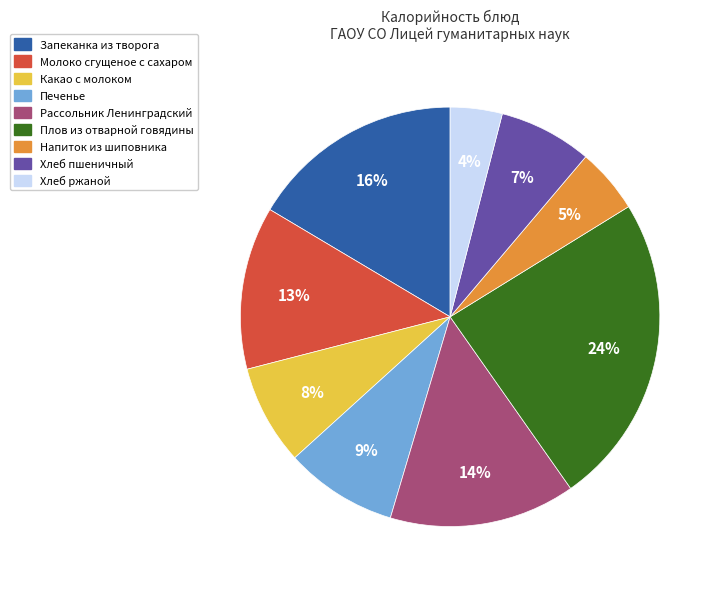

How many slices are in this pie chart?

9